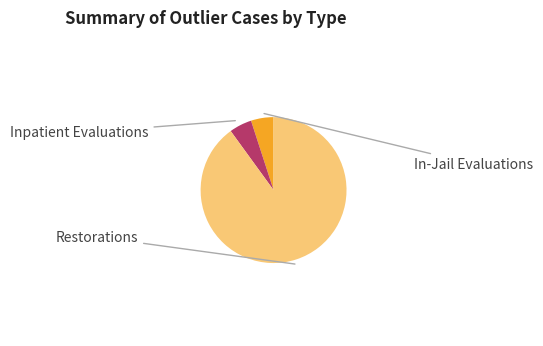

Does any single category account for the majority?

Yes